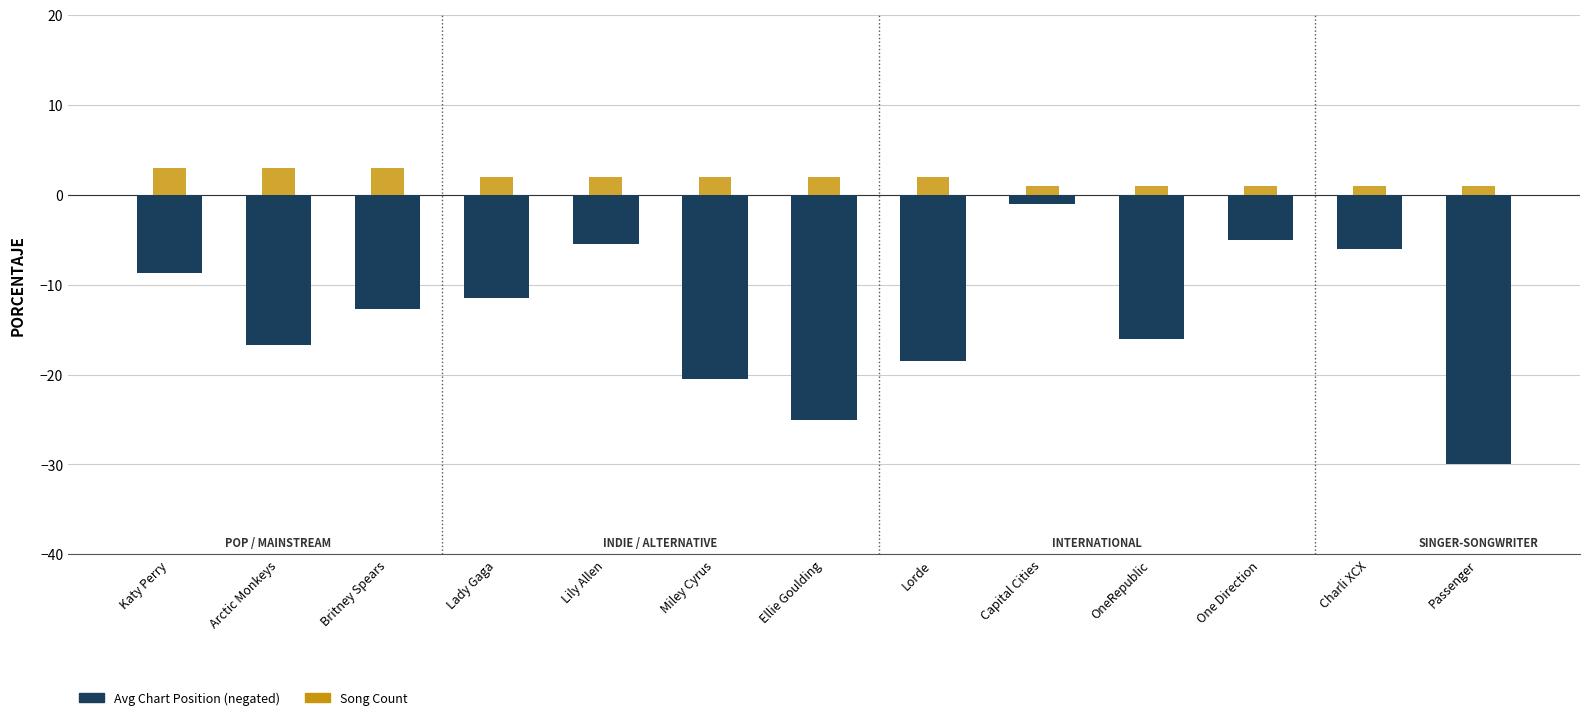

The value of Avg Chart Position (negated) at Lady Gaga is -11.5. True or false?

True